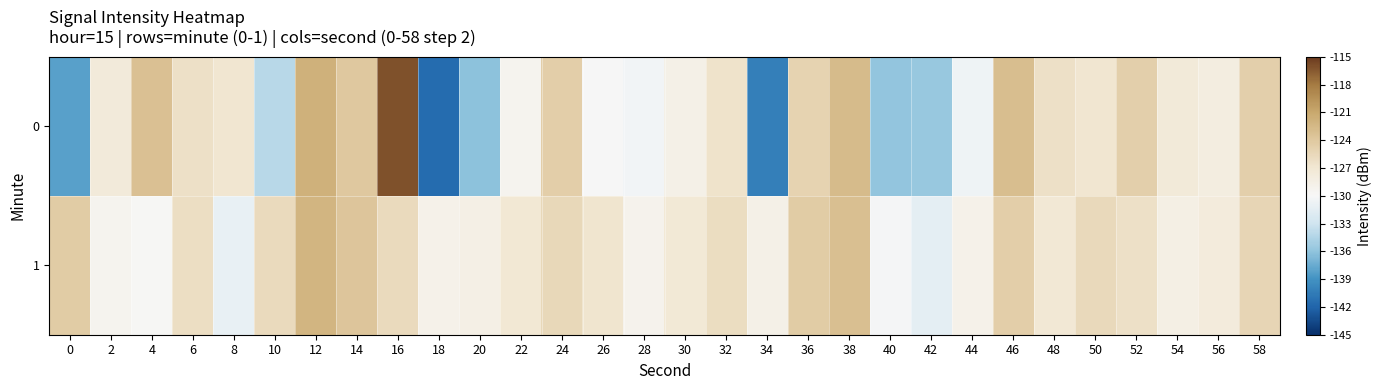

Reading left to right, list all the values displayed in this chart.

0: 0=-138.1	2=-127.6	4=-123.3	6=-126.3	8=-126.9	10=-134.1	12=-121.9	14=-123.9	16=-116.1	18=-141.5	20=-136.2	22=-129.3	24=-124.6	26=-130.0	28=-130.4	30=-128.6	32=-126.5	34=-140.2	36=-125.1	38=-122.8	40=-135.9	42=-135.7	44=-130.6	46=-123.0	48=-126.4	50=-126.9	52=-124.7	54=-127.5	56=-128.1	58=-124.7
1: 0=-124.3	2=-129.2	4=-129.9	6=-126.1	8=-131.1	10=-125.7	12=-122.2	14=-123.8	16=-125.8	18=-128.9	20=-128.5	22=-127.0	24=-125.5	26=-126.8	28=-129.1	30=-127.3	32=-125.9	34=-128.7	36=-124.3	38=-123.1	40=-130.2	42=-131.5	44=-128.9	46=-124.5	48=-127.1	50=-125.6	52=-126.3	54=-128.4	56=-127.7	58=-125.2